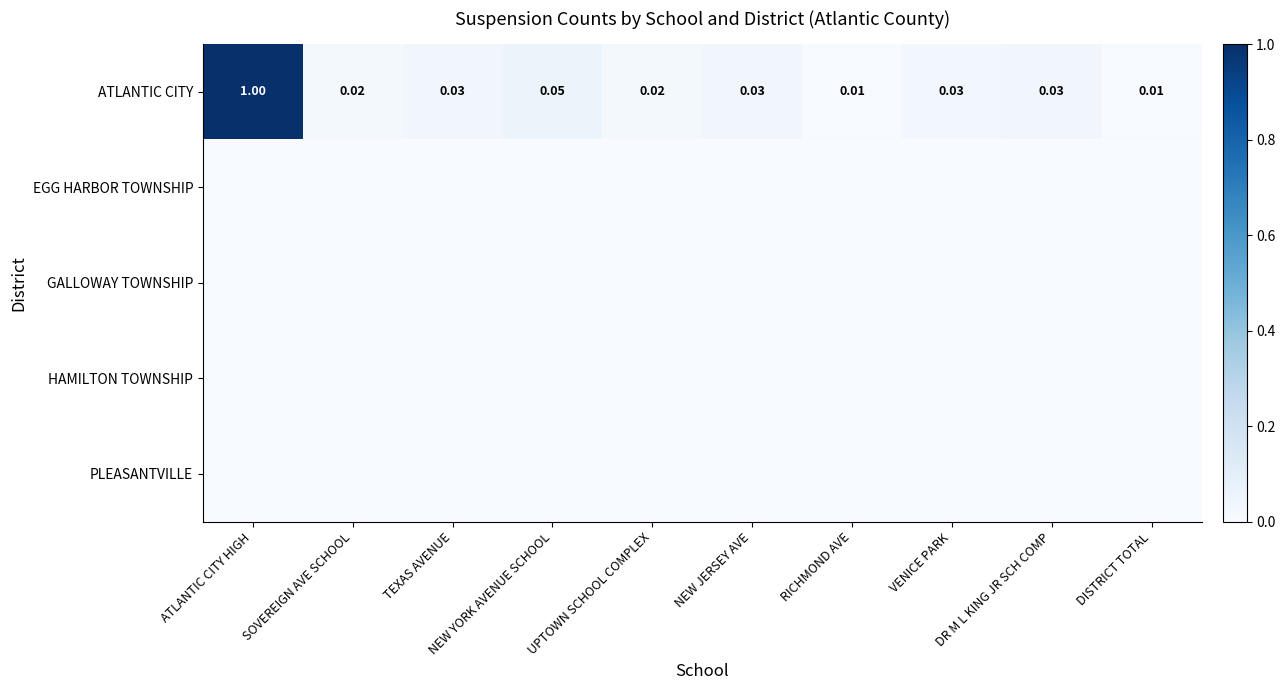

Between UPTOWN SCHOOL COMPLEX and NEW JERSEY AVE, which is larger?

NEW JERSEY AVE